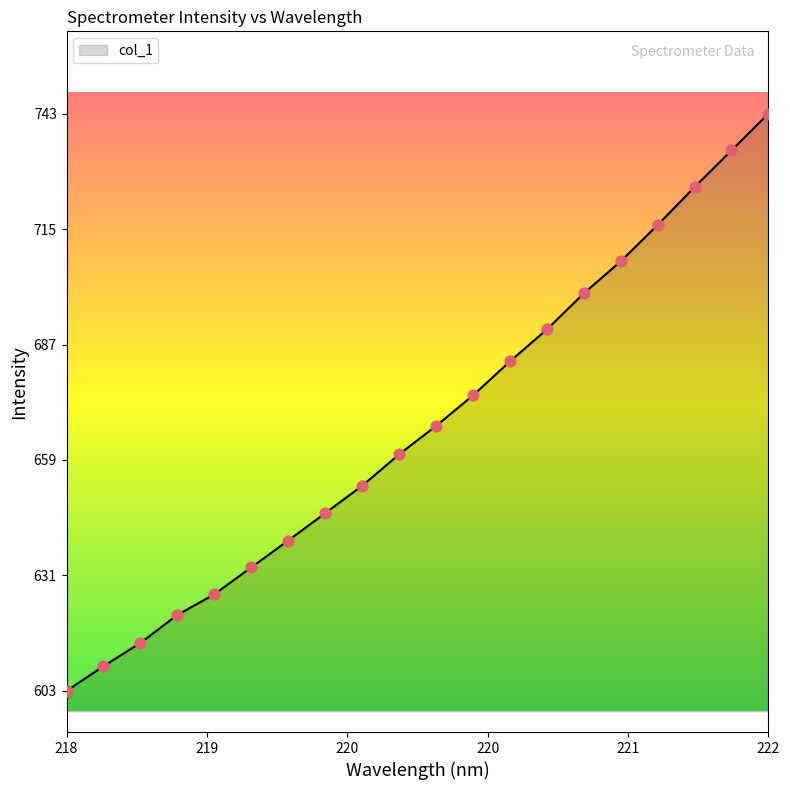

What is the minimum value shown in the chart?

602.6